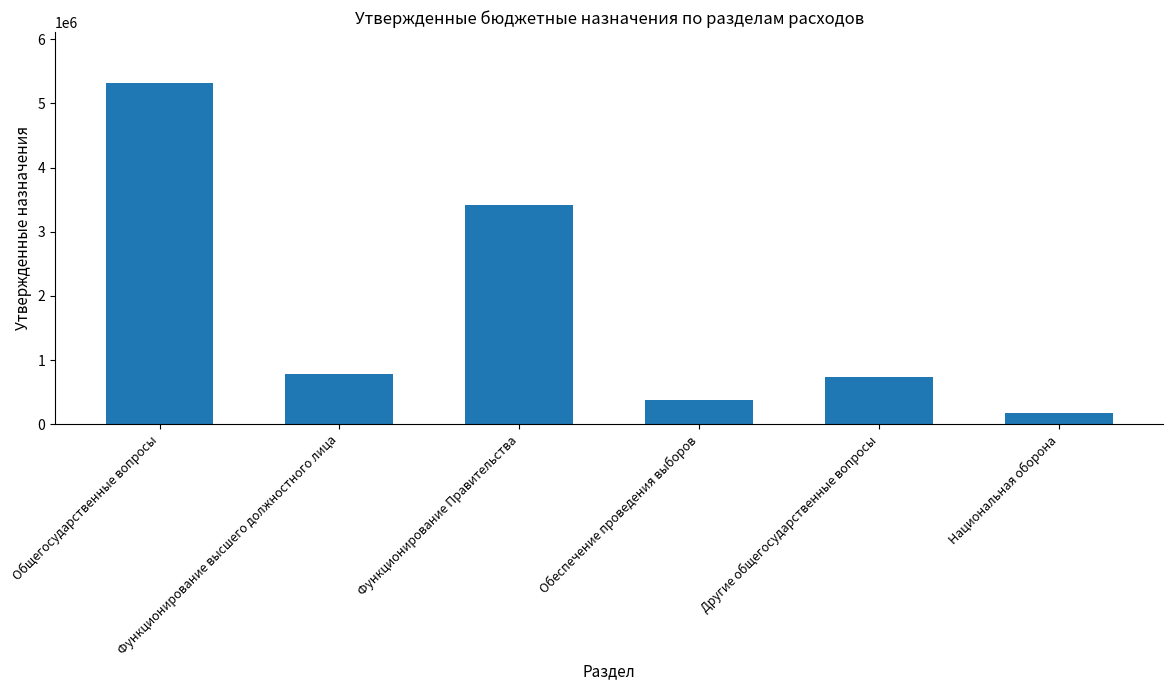

Reading right to left, list all the values displayed in this chart.

174800	732300	382500	3420200	780000	5315000